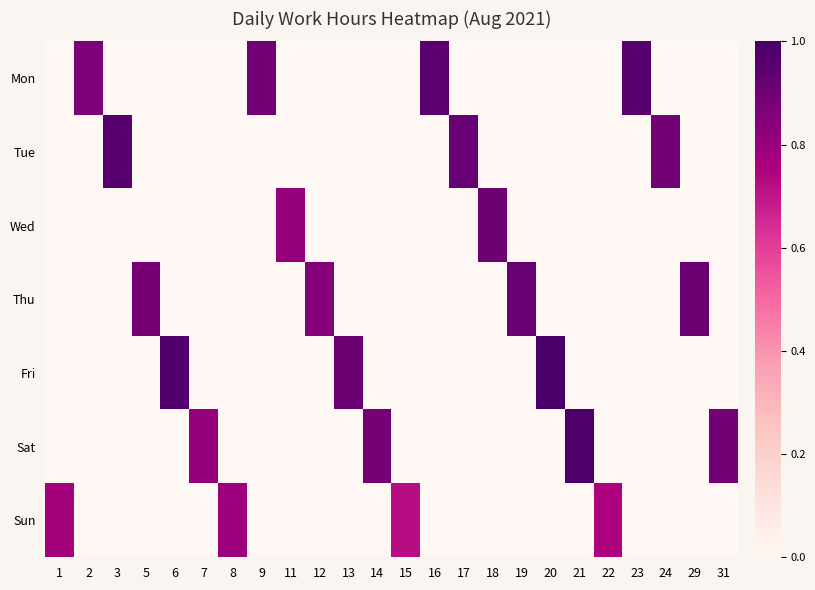

At 5, list the series in order from largest to smallest.

Thu, Mon, Tue, Wed, Fri, Sat, Sun